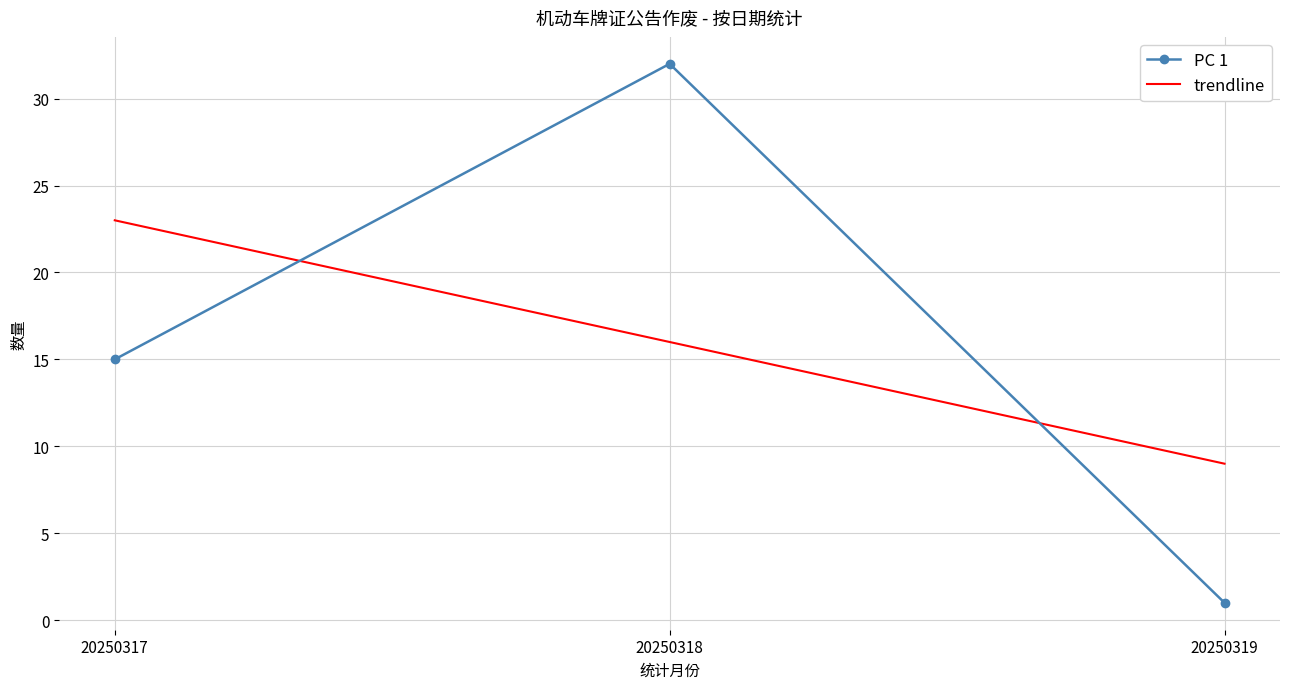

How many categories are shown in the chart?

3